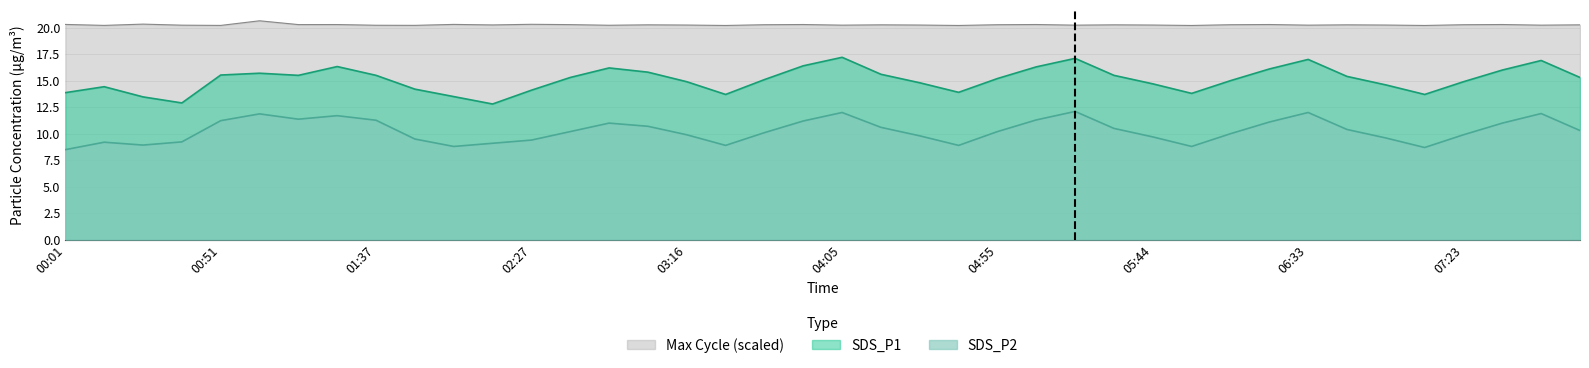

How many data points in SDS_P2 are less than 10?

17